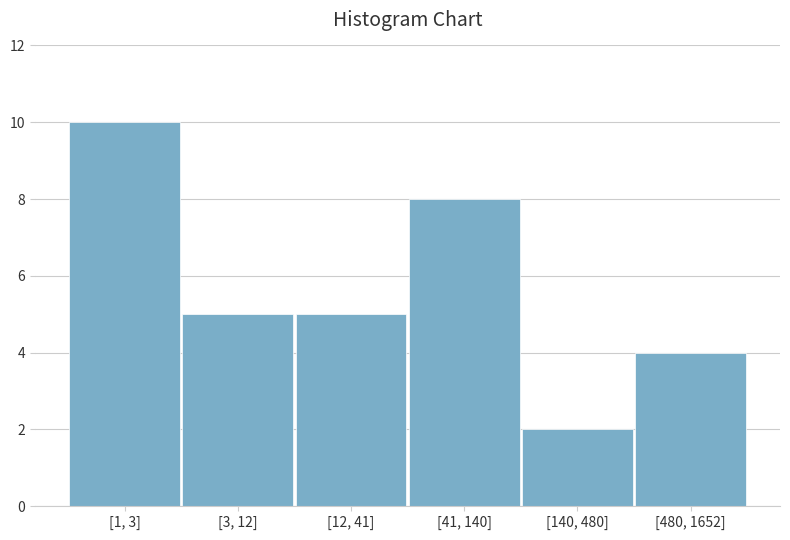

Reading right to left, transcribe all the data shown in this chart.

[480, 1652]=4	[140, 480]=2	[41, 140]=8	[12, 41]=5	[3, 12]=5	[1, 3]=10